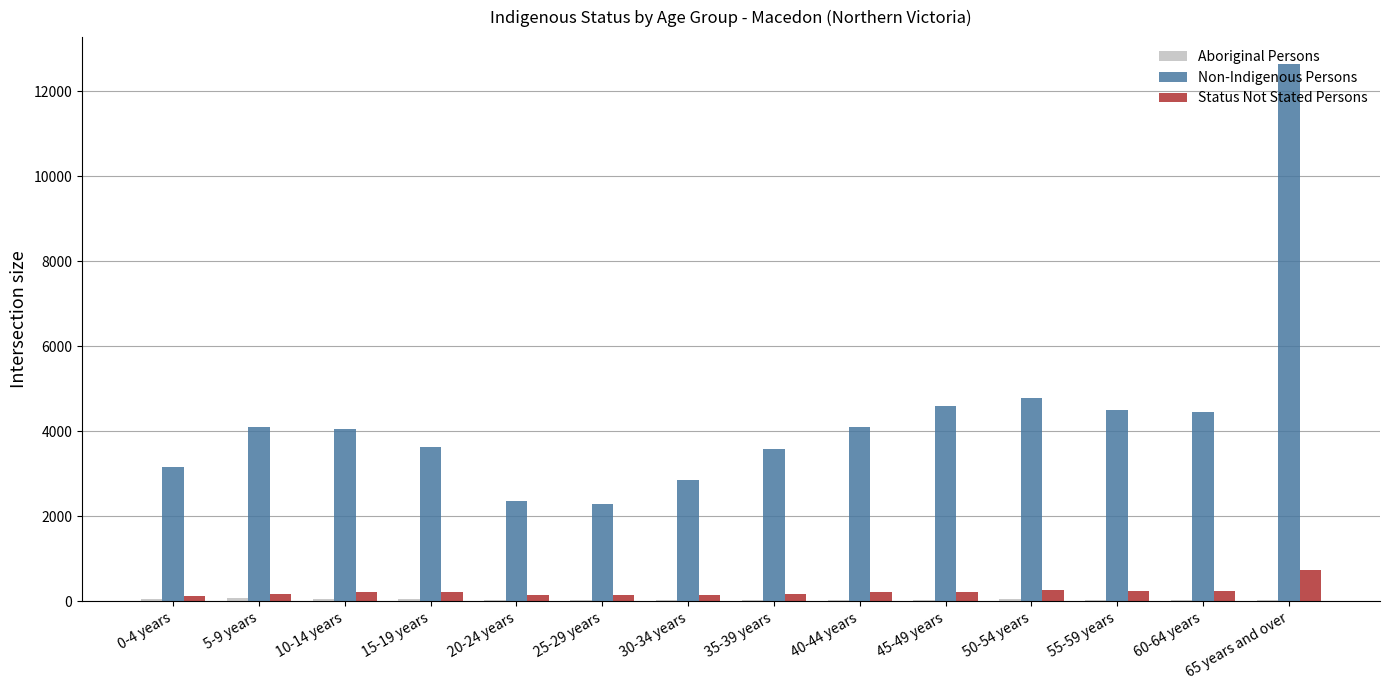

Are the bars grouped side by side (vs. stacked)?

Yes